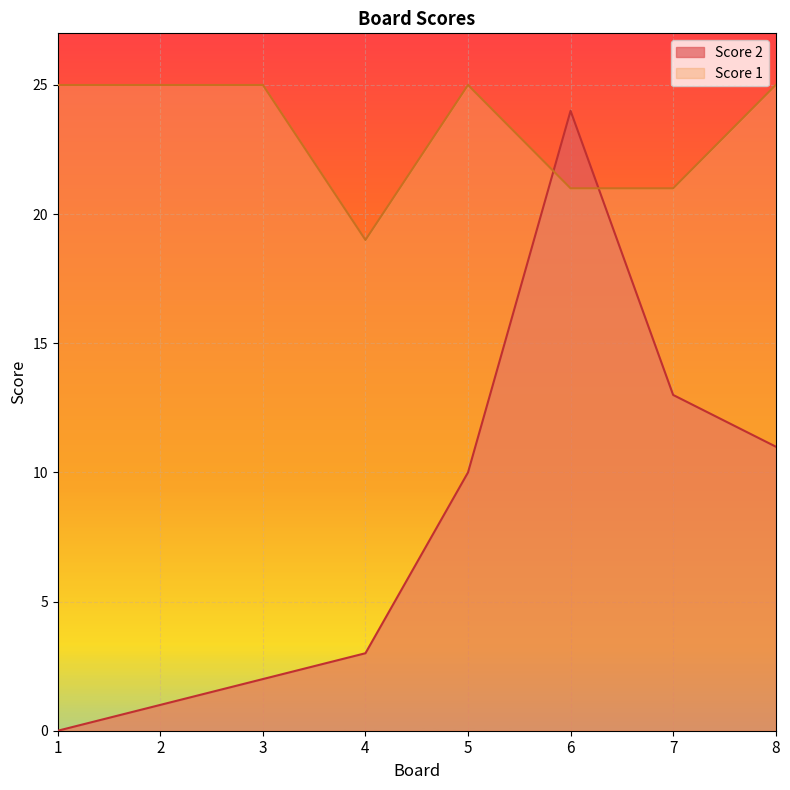

What is the value of the Score 1 point at the 2nd from the left?

25